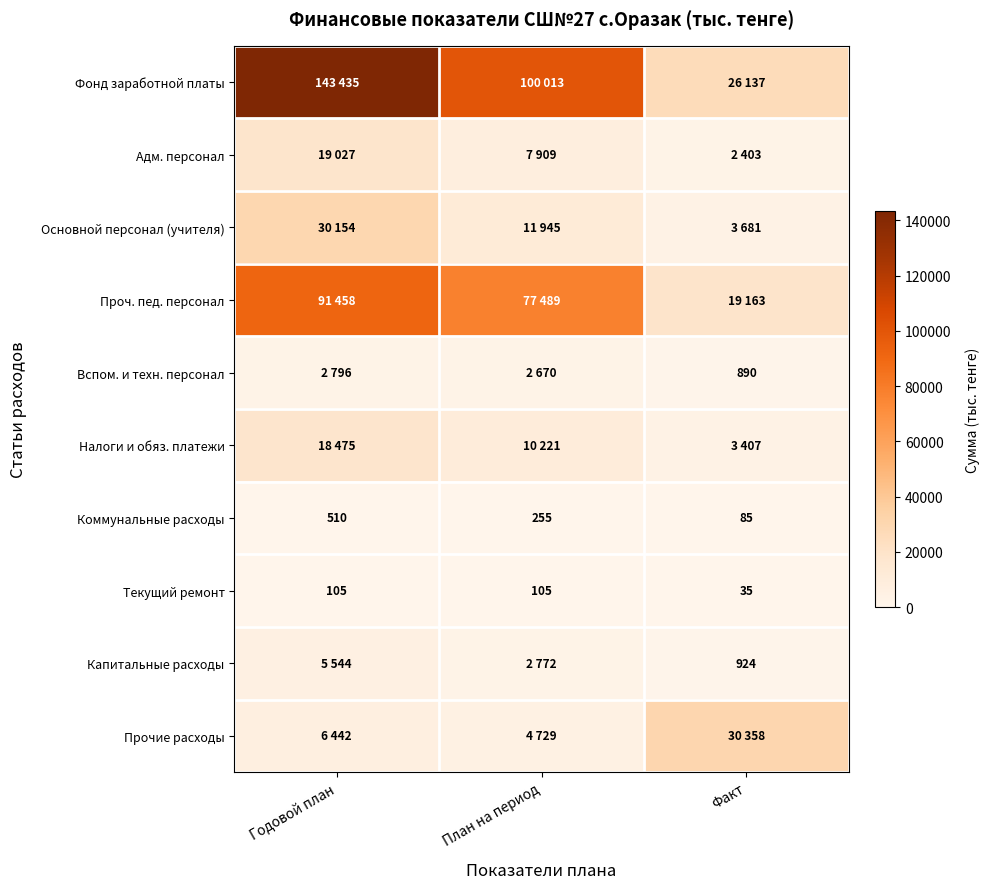

Rank the categories by Коммунальные расходы value from highest to lowest.

Годовой план, План на период, Факт